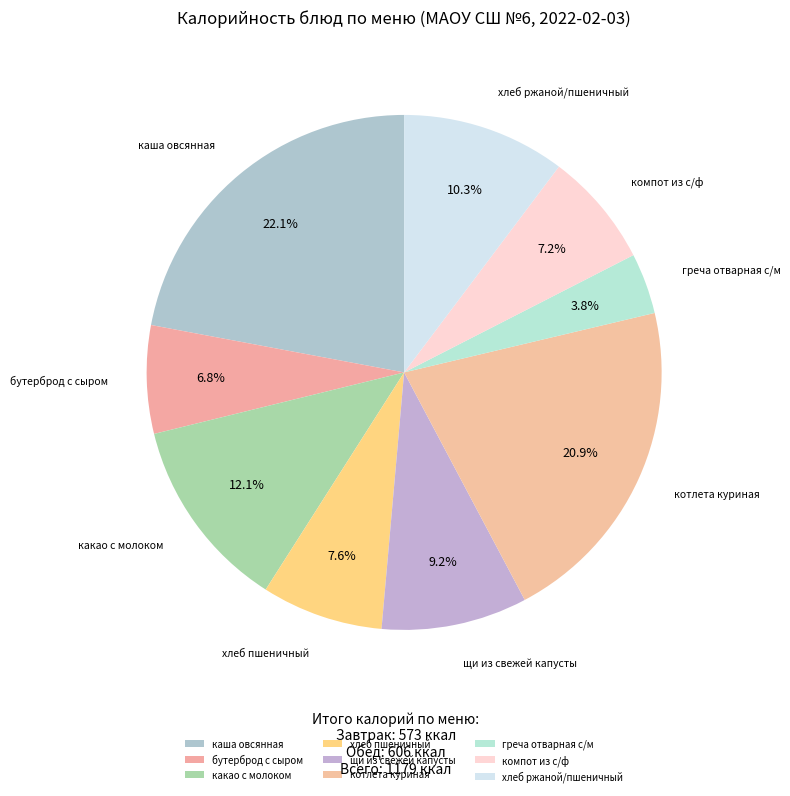

What percentage is NOT represented by котлета куриная?

79.1%